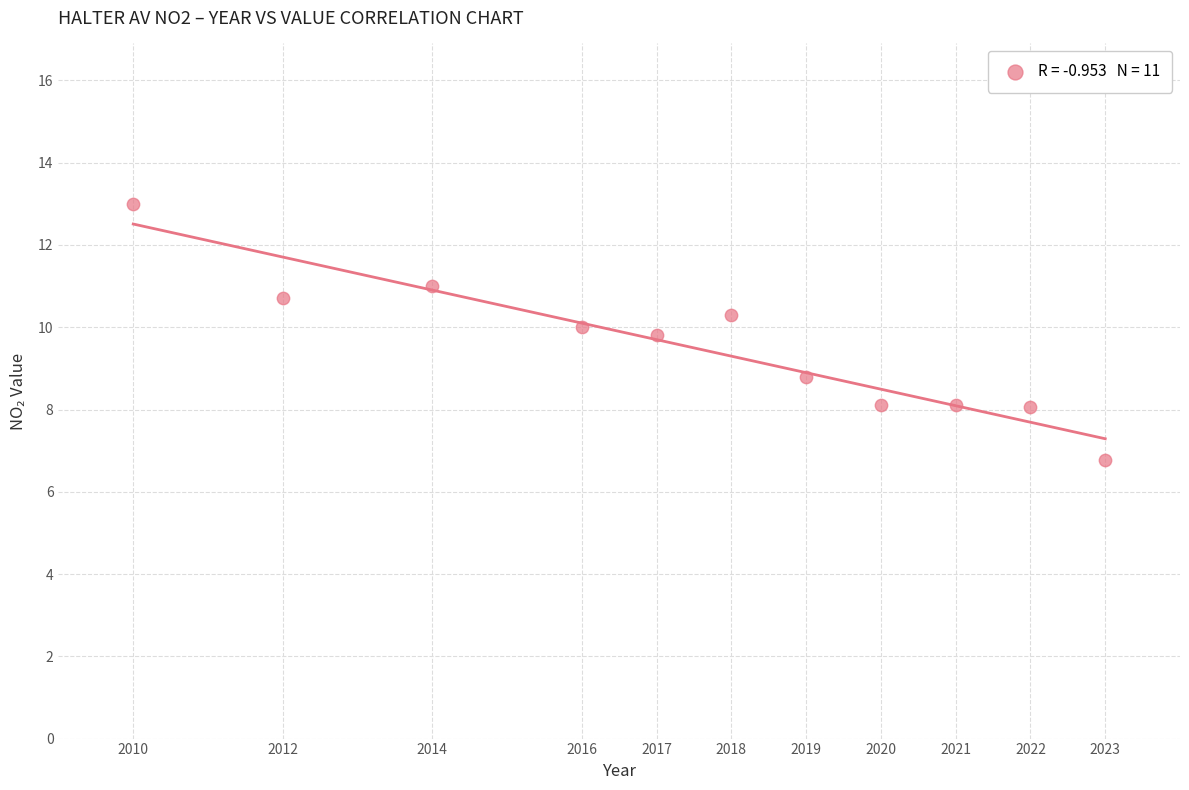

What Y value in the scatter plot is closest to 9?

8.8